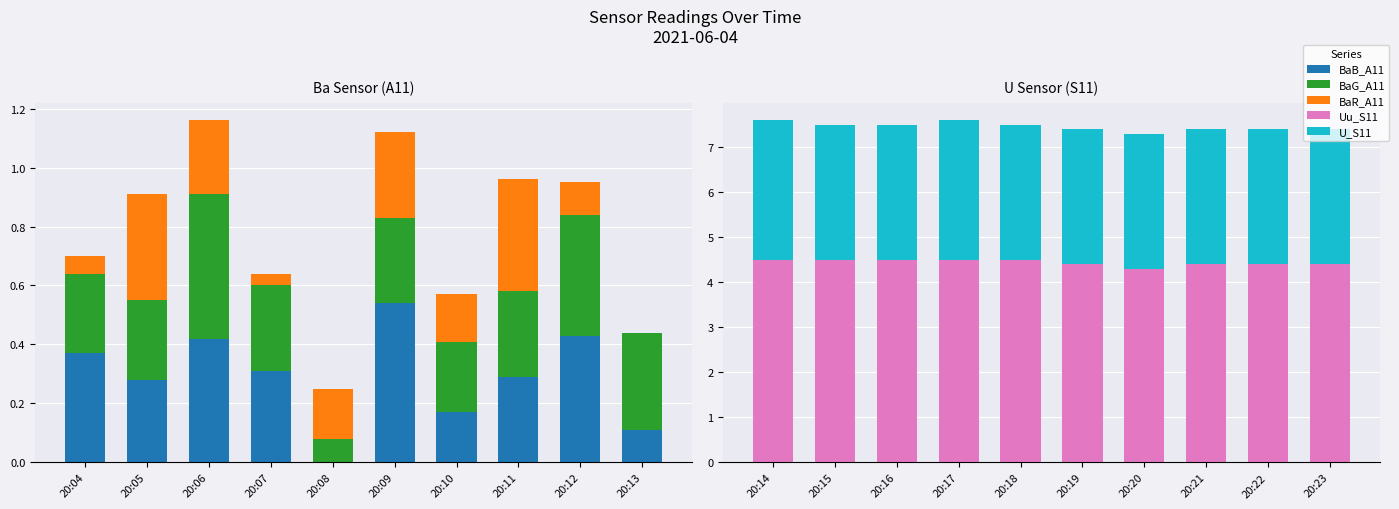

Is it true that BaG_A11 equals 0.5 at 20:09?

False